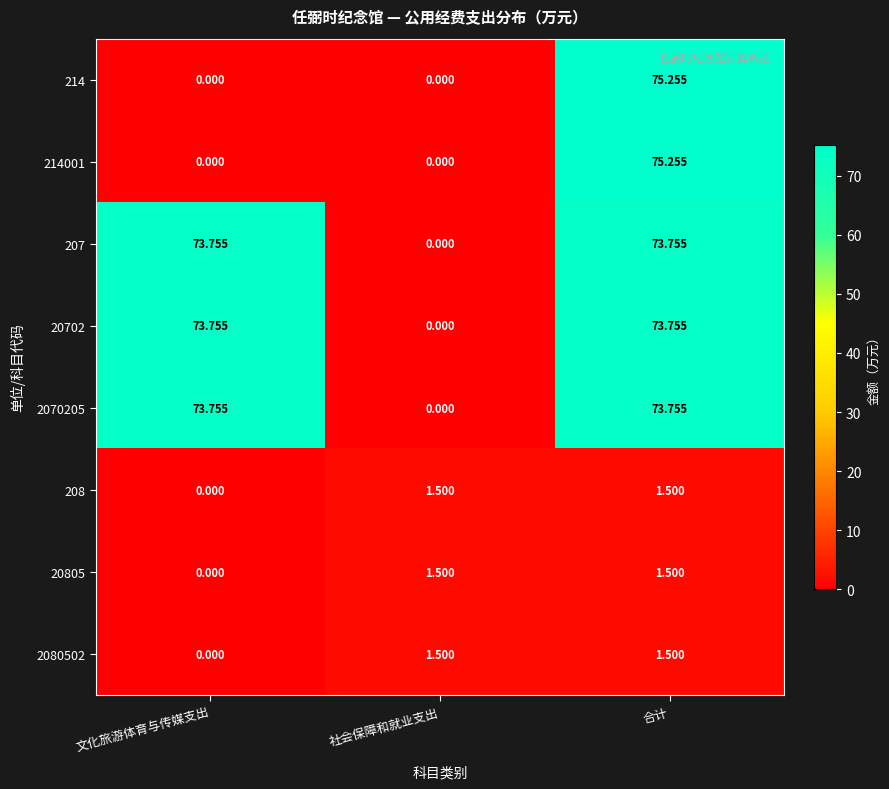

What is the difference between the highest and lowest values at 合计?

73.8